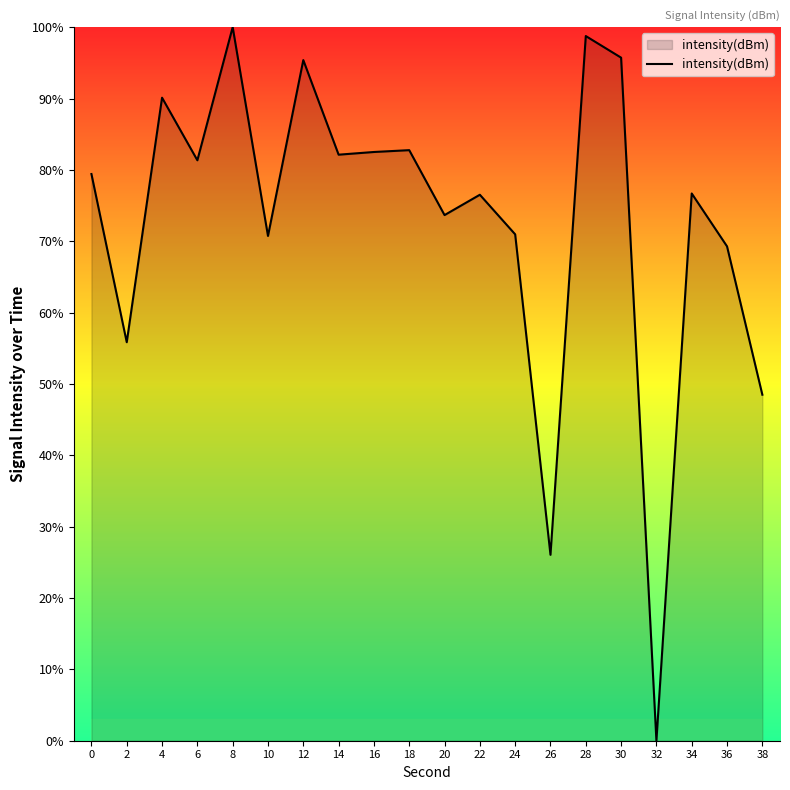

What is the difference between the values at 2 and 6?

25.5